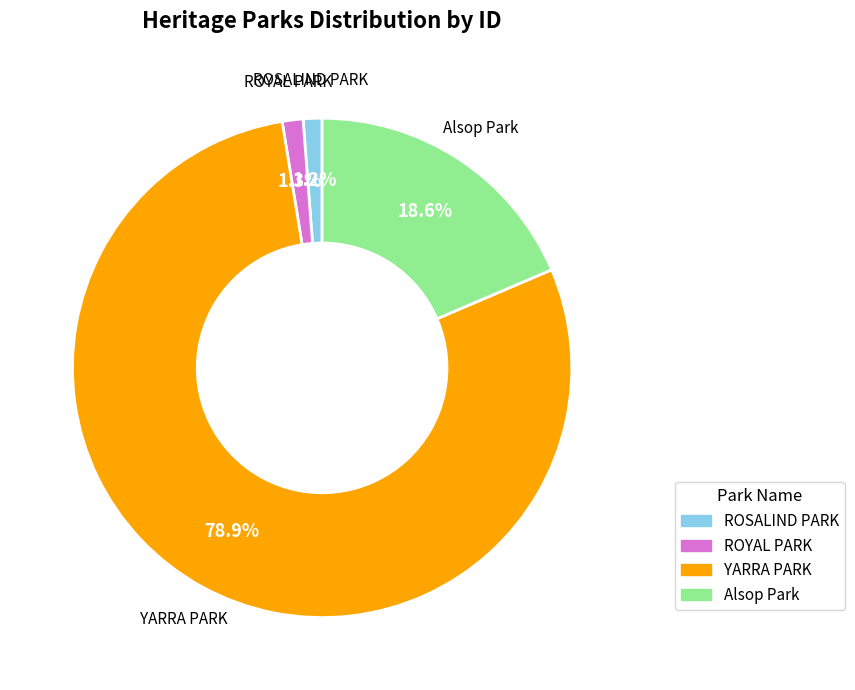

To the nearest percent, what is the difference between the largest and smallest slice percentages?

78%